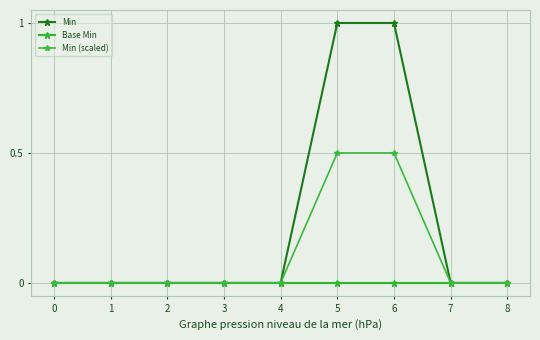

True or false: Base Min and Min (scaled) intersect in this chart.

False